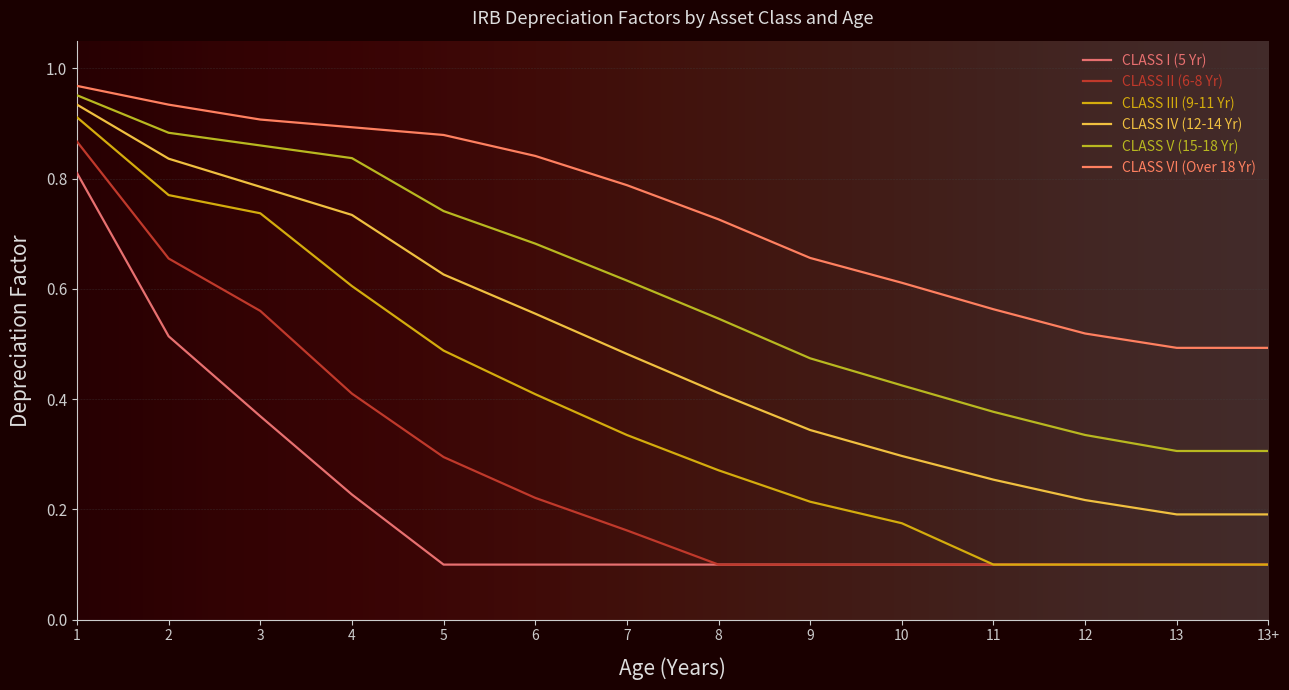

Is this an area chart (filled region under the line)?

No